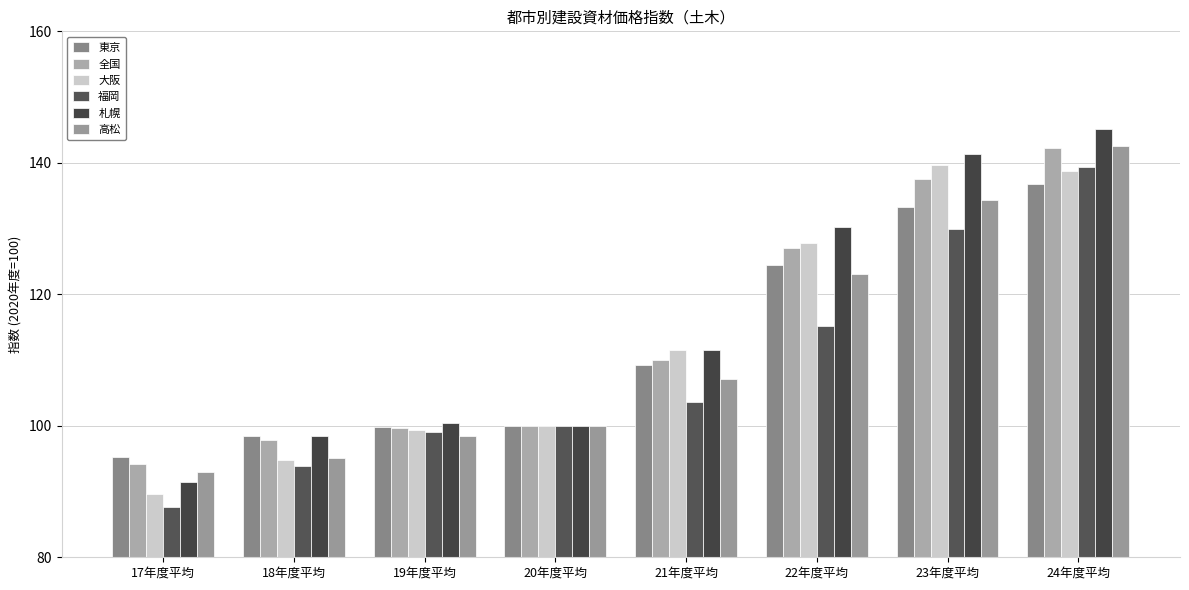

What is the value of the 福岡 bar at the 1st from the left?

87.7